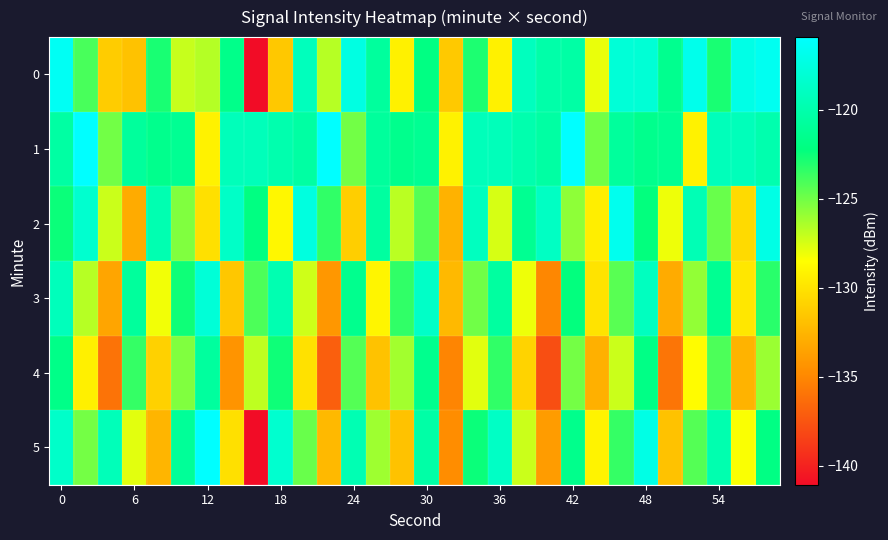

What is the greatest value displayed?

-115.8